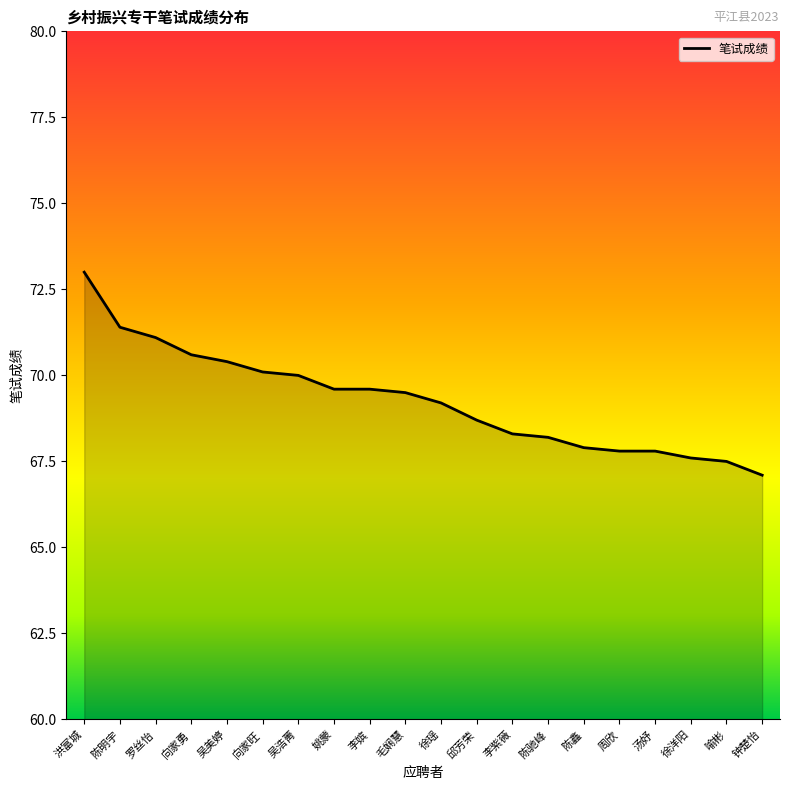

Where does the data first go above 69?

洪富城